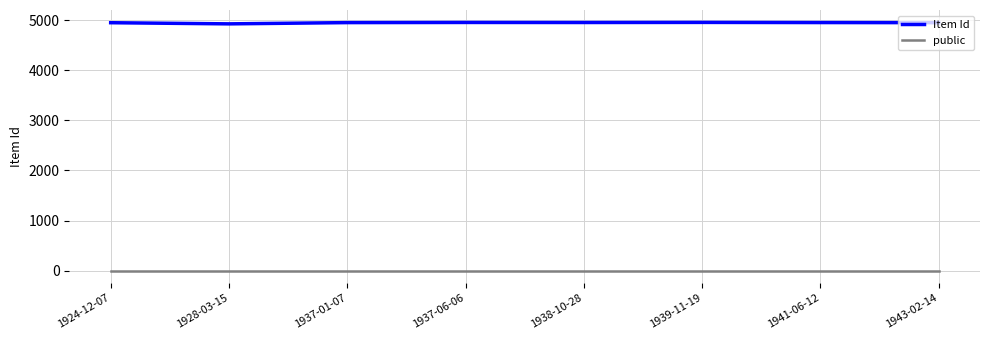

What value does the public series have at 1943-02-14?

1